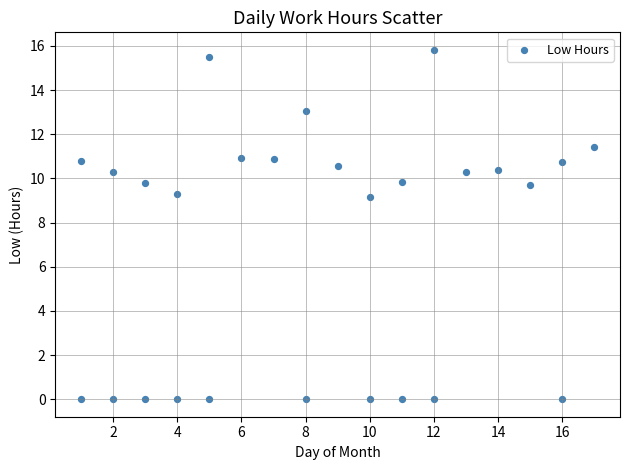

What is the range of Y values (max minus min)?

15.8